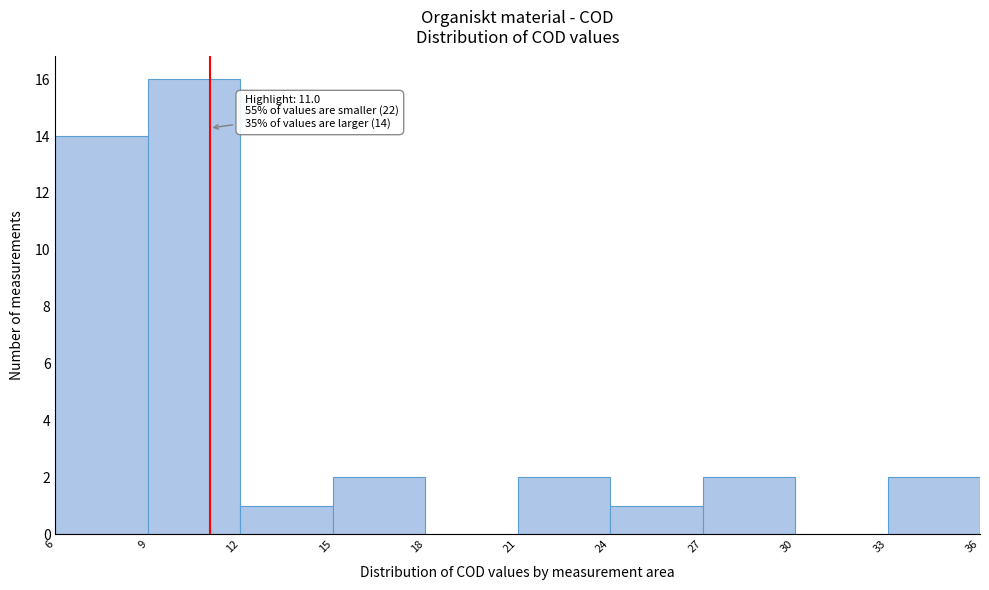

Over which range of the x-axis is the bar tallest?

9 to 12